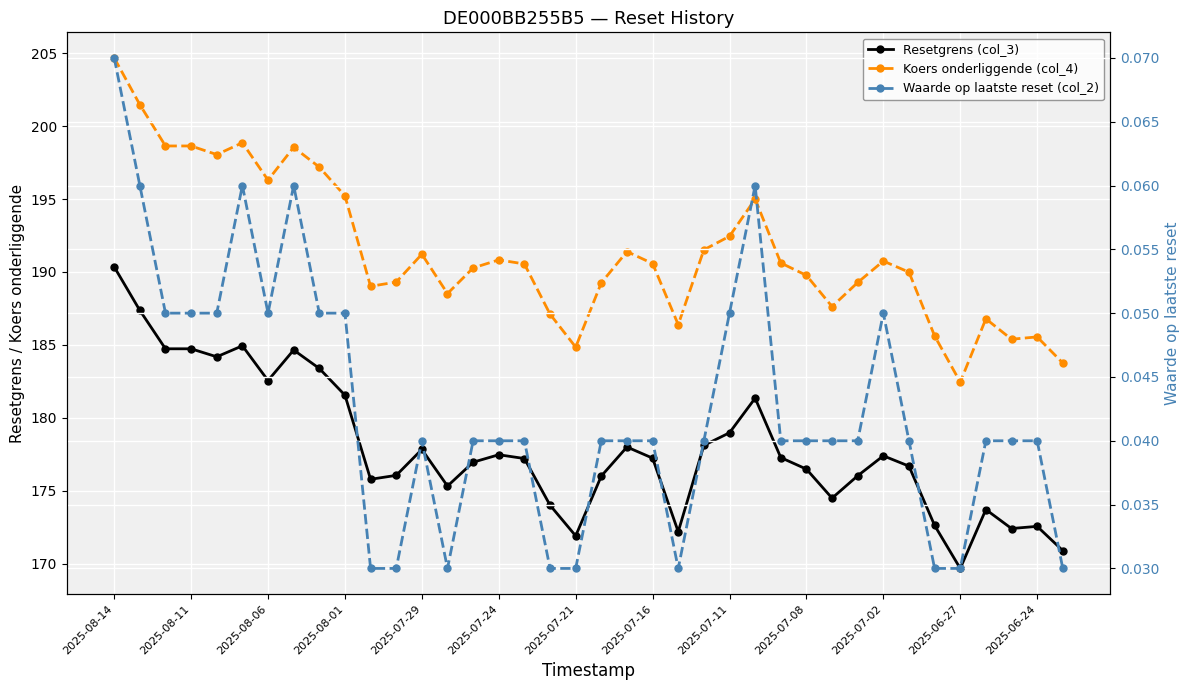

Which series has the largest range (max minus min)?

Koers onderliggende (col_4)